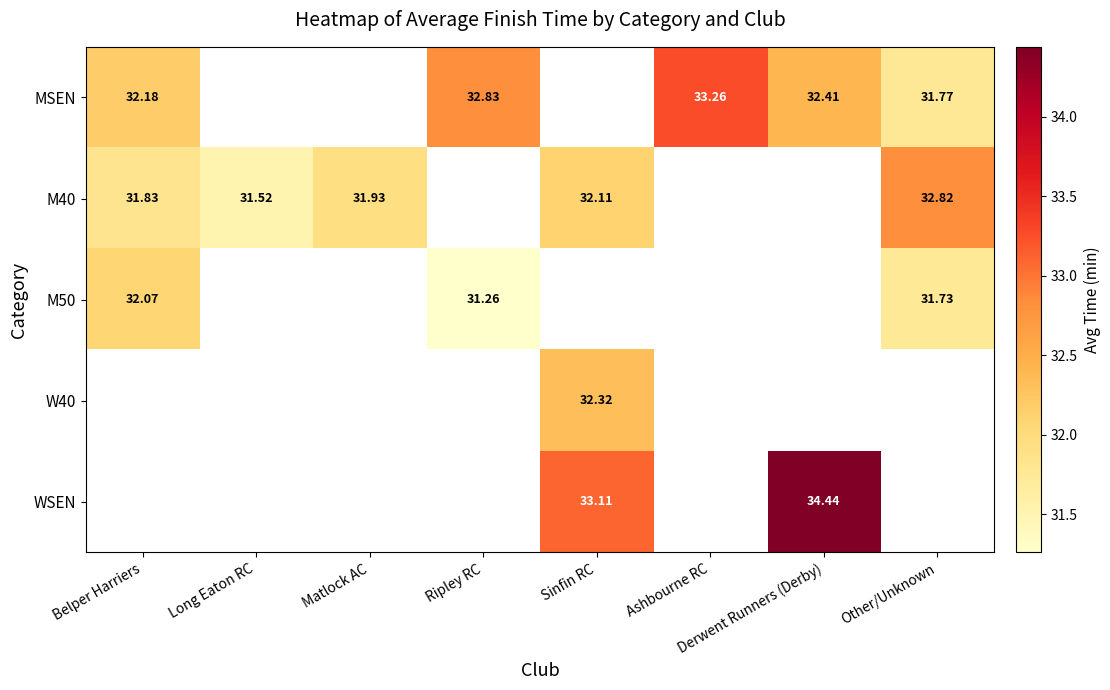

Which series has the widest spread of values?

MSEN